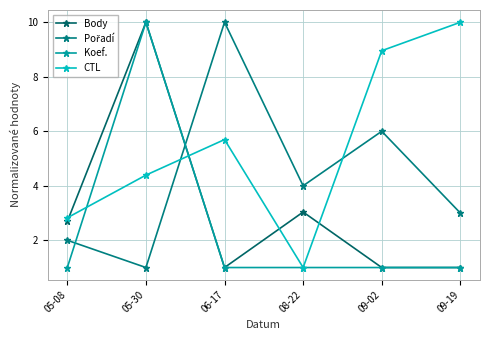

Reading left to right, transcribe all the data shown in this chart.

Body: 2.7	10.0	1.0	3.0	1.0	1.0
Pořadí: 2.0	1.0	10.0	4.0	6.0	3.0
Koef.: 1.0	10.0	1.0	1.0	1.0	1.0
CTL: 2.8	4.4	5.7	1.0	9.0	10.0